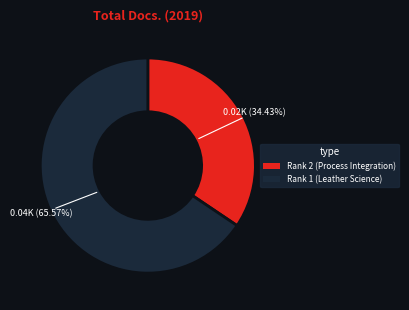

Is there any slice that represents more than half of the pie?

Yes